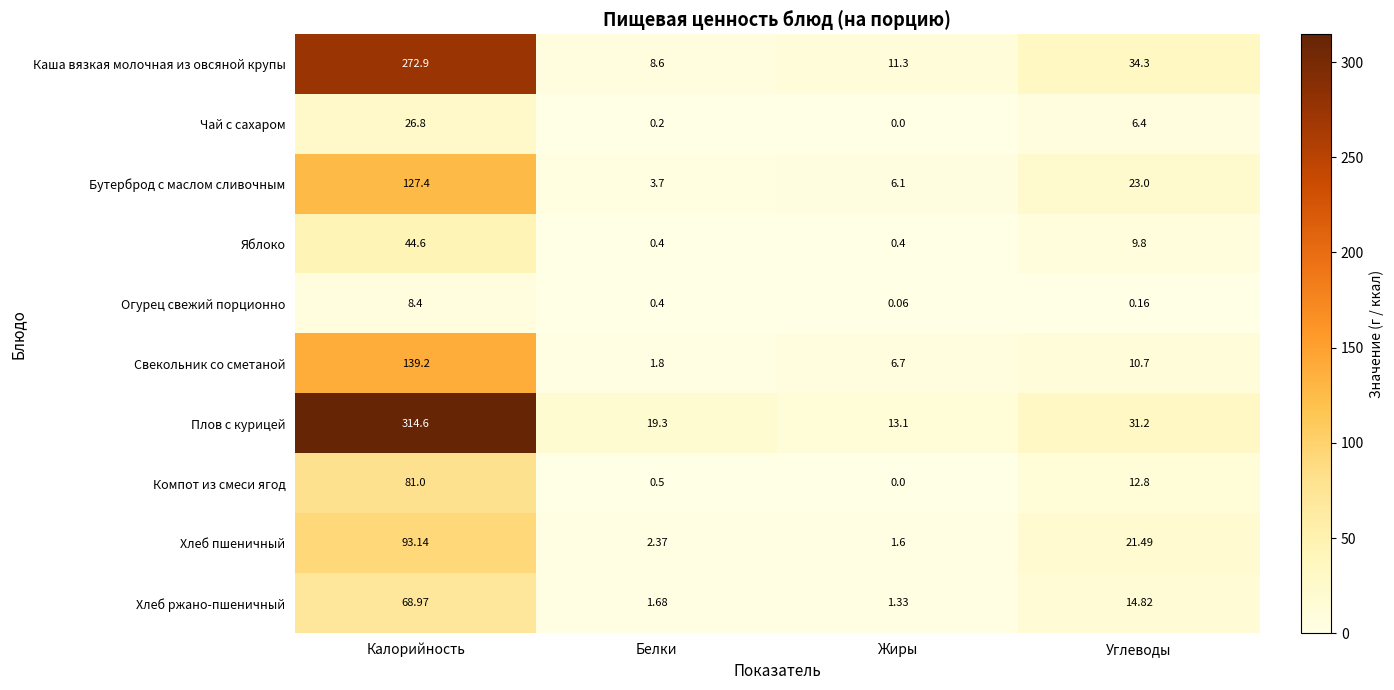

Which series has the largest range (max minus min)?

Плов с курицей